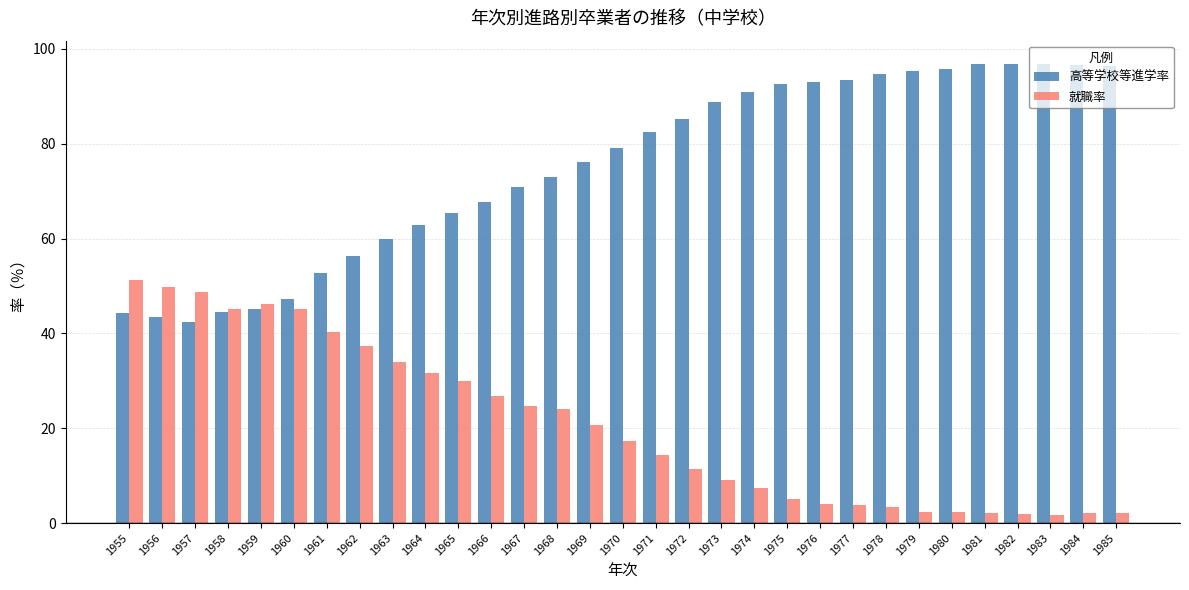

What are all the series names shown in the legend?

高等学校等進学率, 就職率